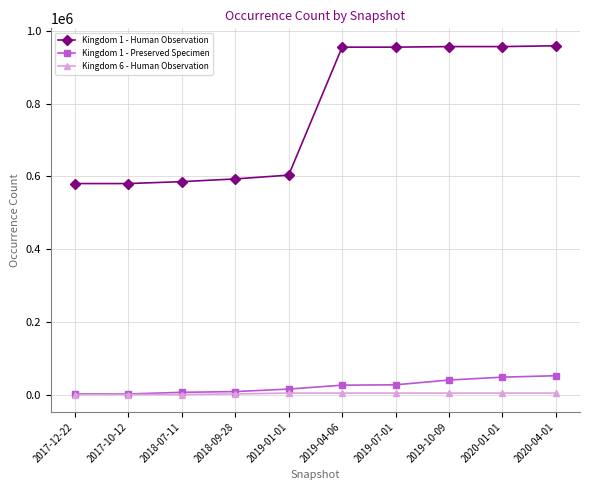

What is the greatest value displayed?

958504